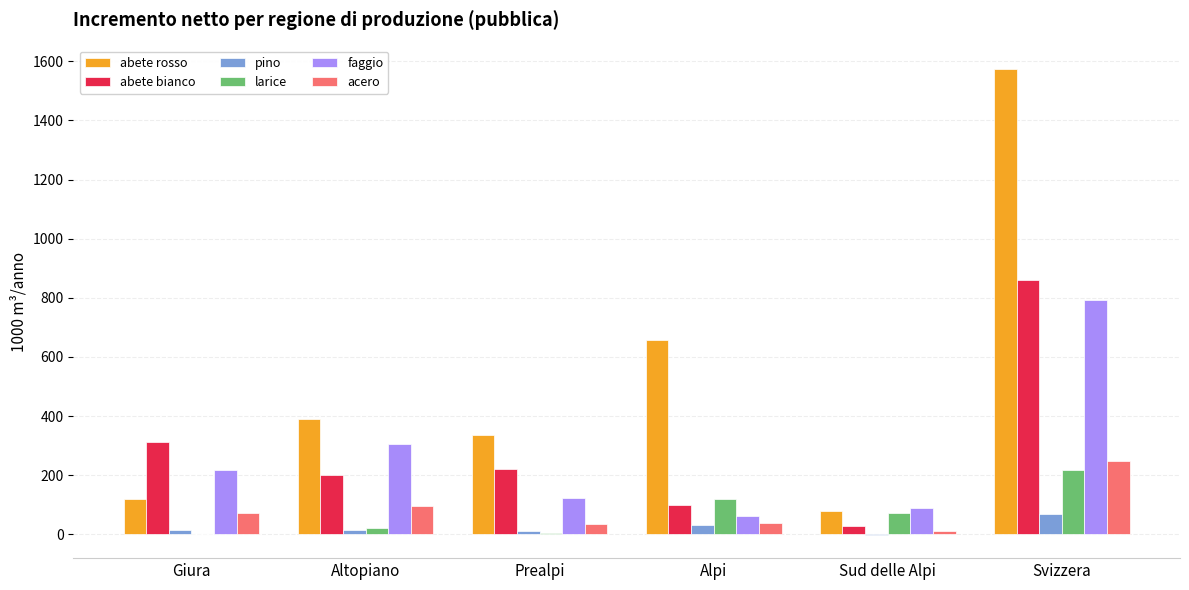

Is the value of acero at Prealpi greater than the value of faggio at Prealpi?

No